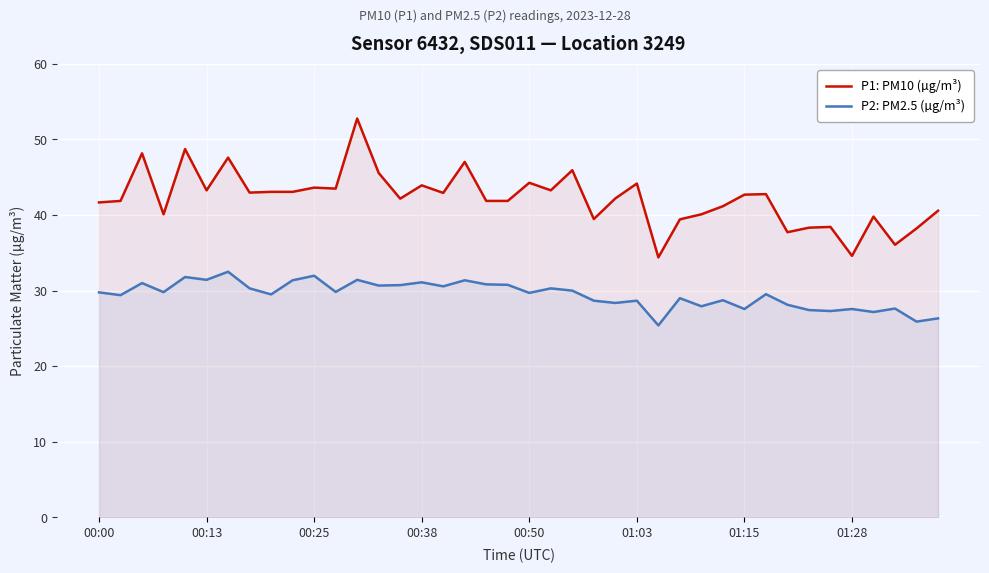

Which series has the widest spread of values?

P1: PM10 (µg/m³)